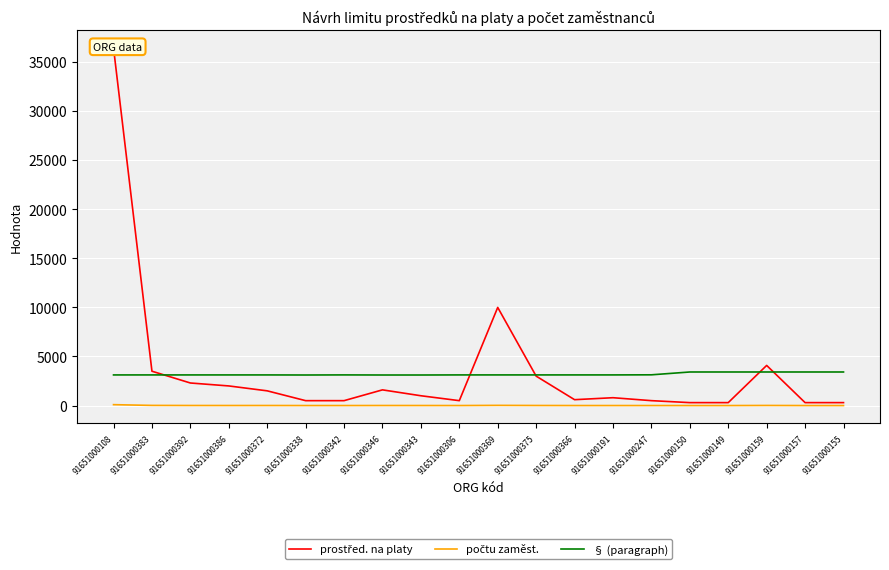

True or false: prostřed. na platy and § (paragraph) cross at least once.

True